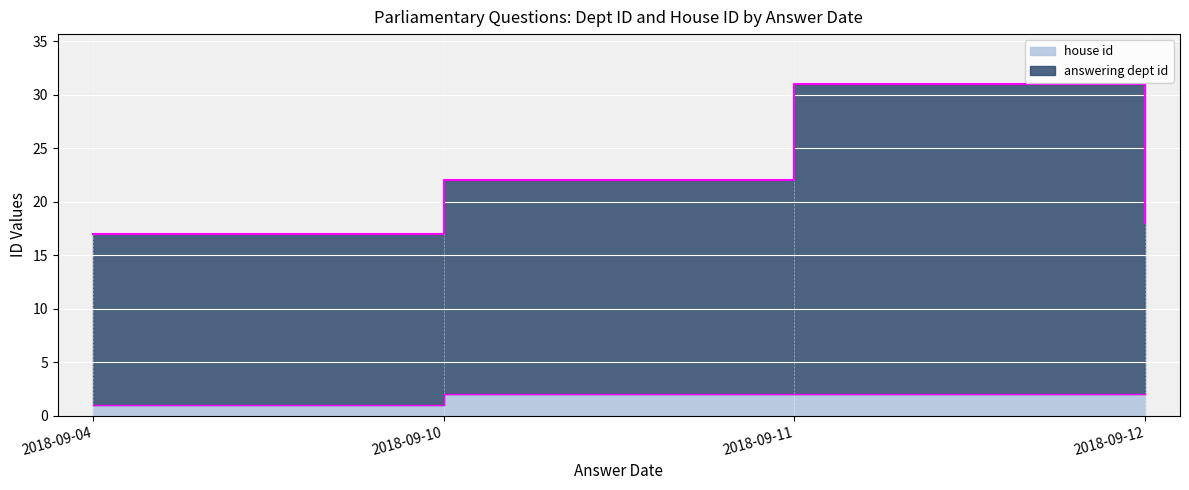

What is the difference between the house id values at 2018-09-04 and 2018-09-10?

1